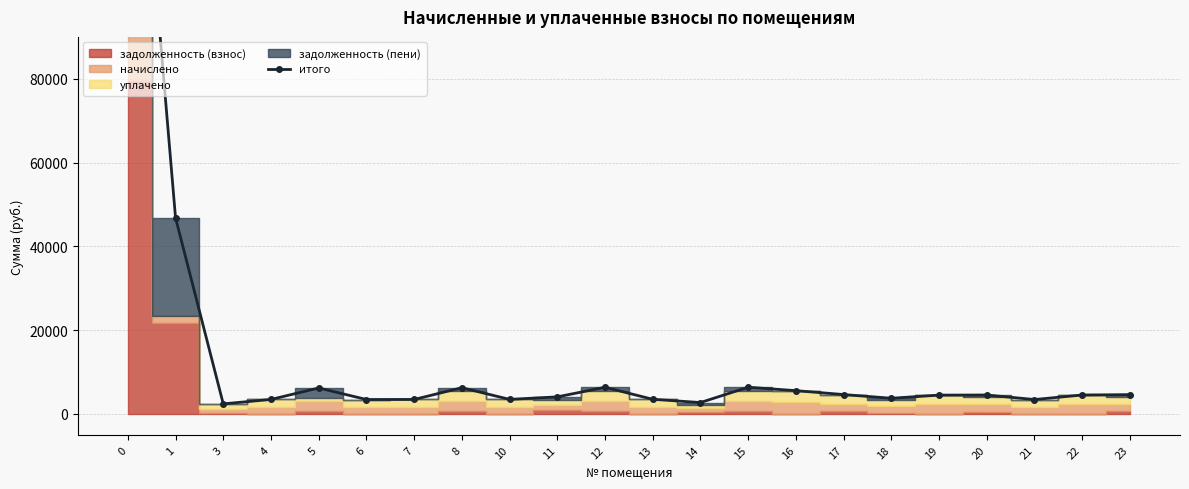

What is the difference between the second highest and minimum values?

44415.5